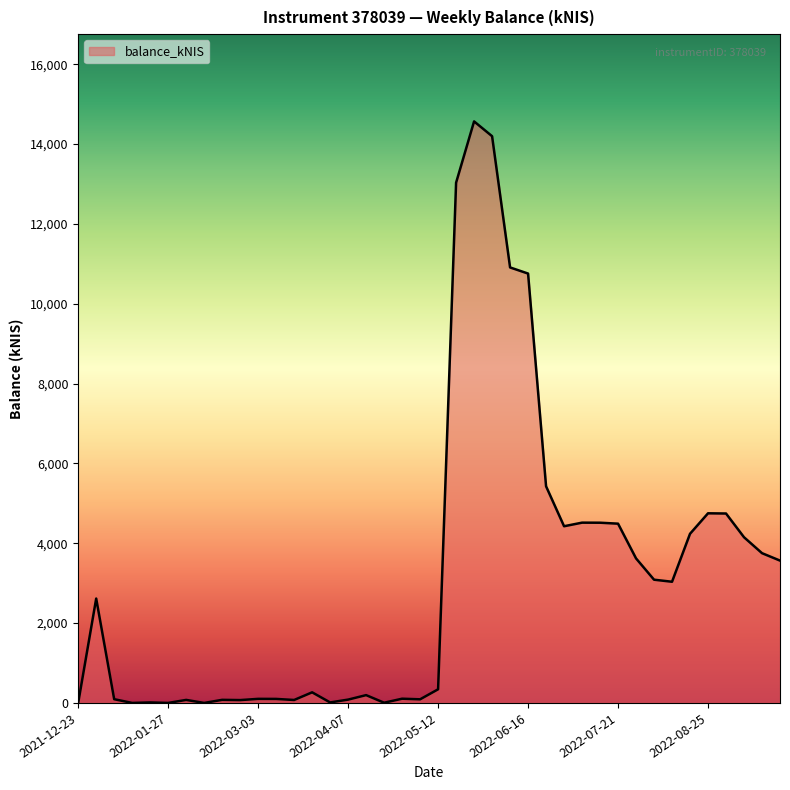

What is the greatest value displayed?

14569.5